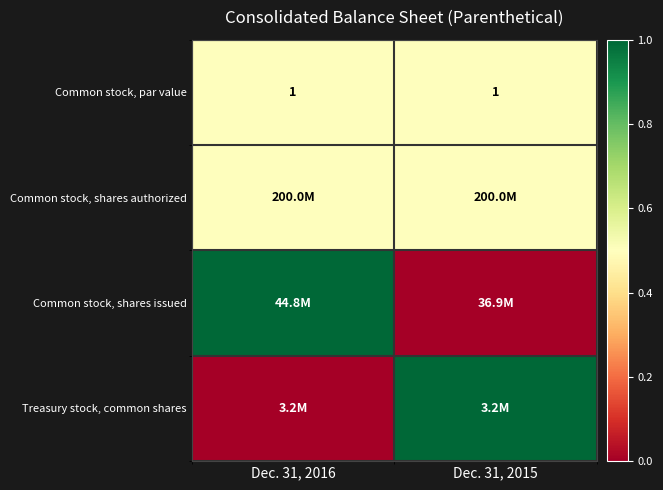

At which category is the sum across all series the highest?

Dec. 31, 2016